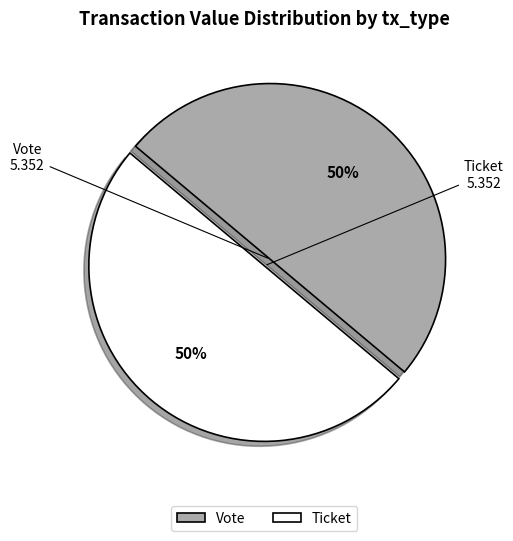

To the nearest percent, what is the average slice percentage?

50%